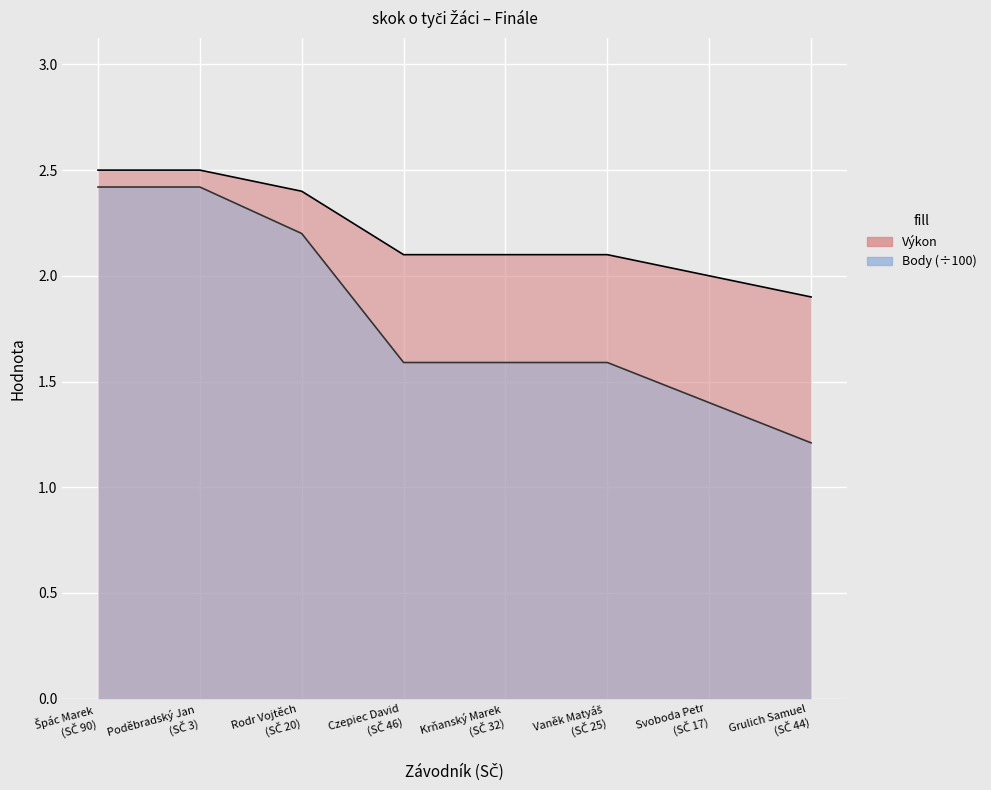

True or false: Výkon has more than 0 points higher than both neighbors.

False